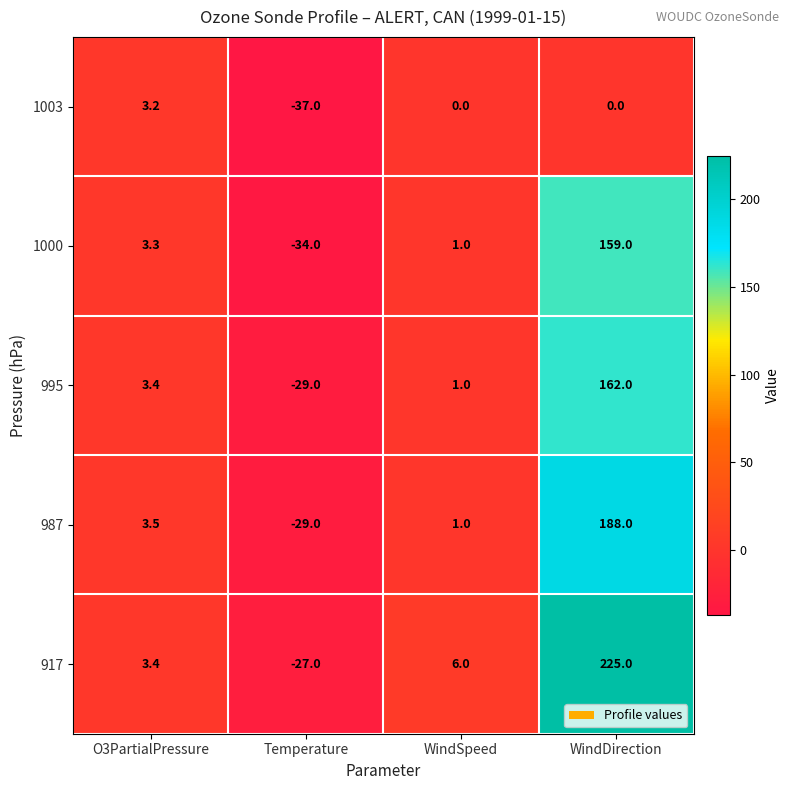

Which series has the largest range (max minus min)?

917